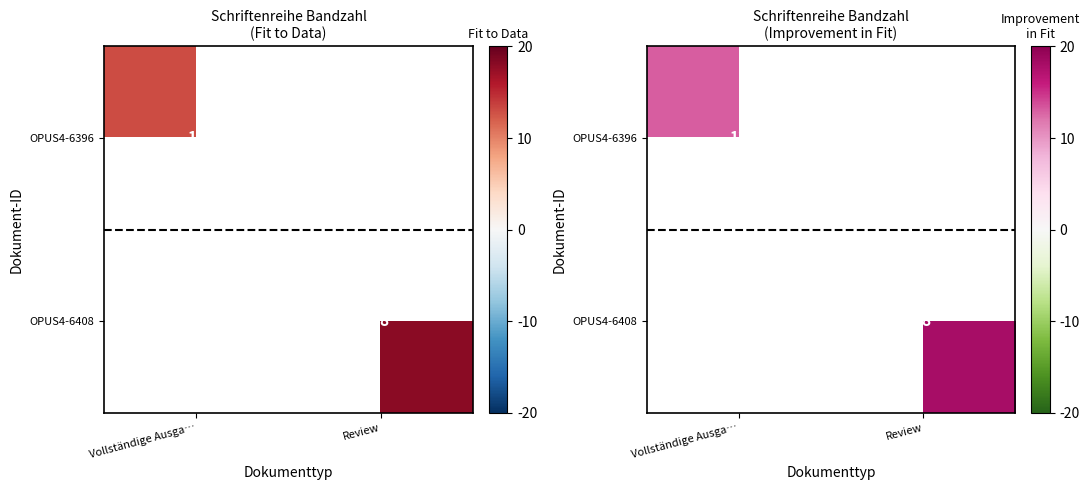

Which category has the lowest value across all series?

Vollständige Ausga…